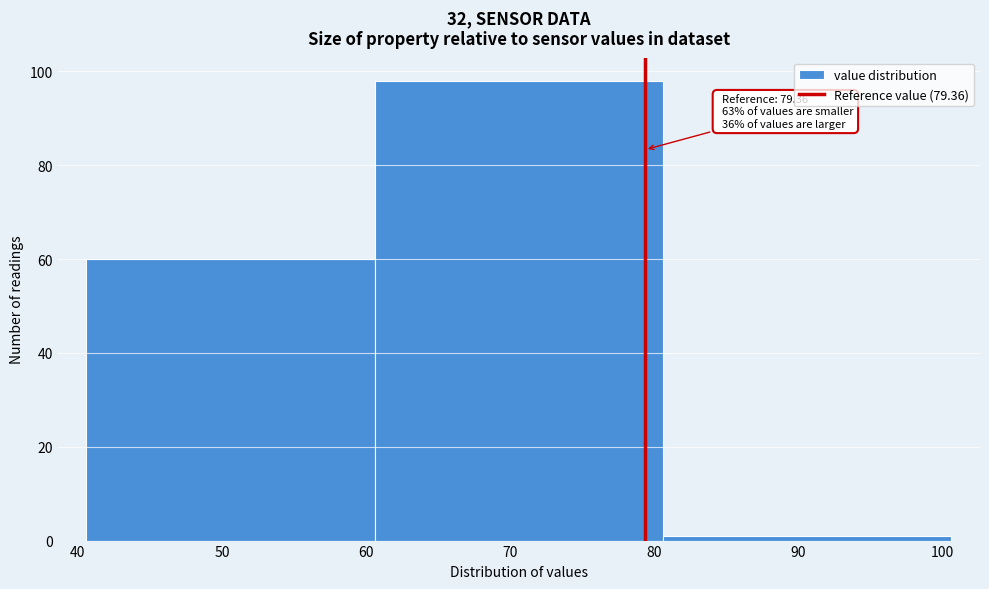

Which range on the x-axis has the tallest bar?

60.6 to 80.6